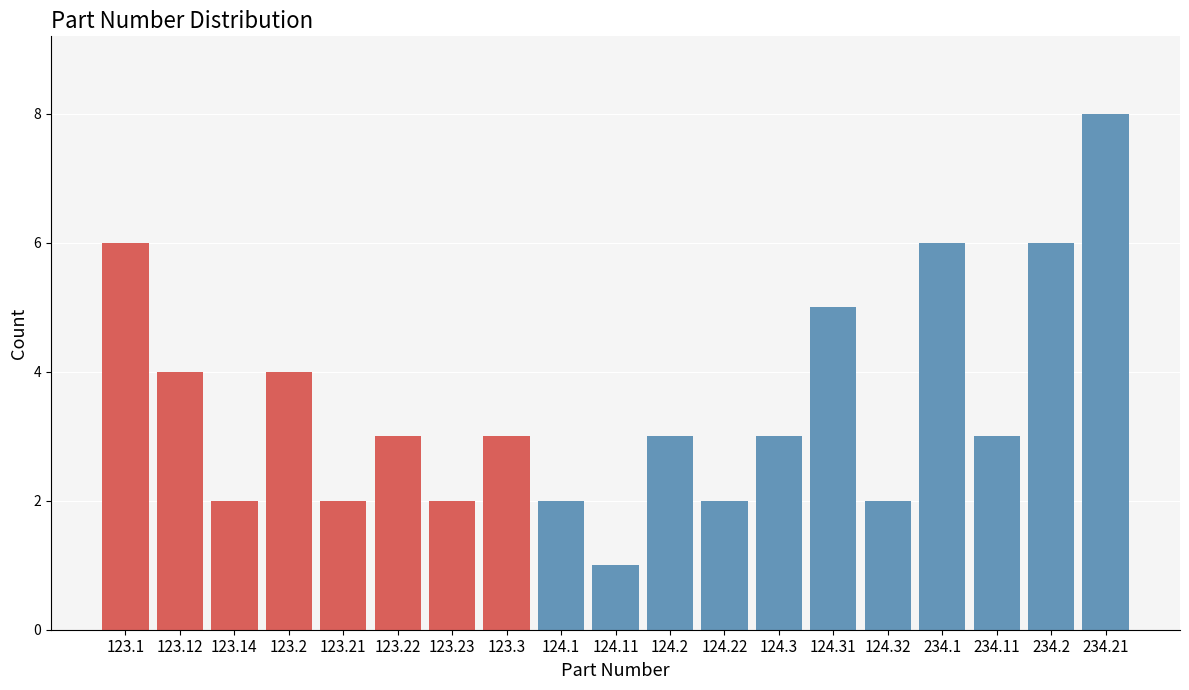

Reading right to left, list all the values displayed in this chart.

234.21=8	234.2=6	234.11=3	234.1=6	124.32=2	124.31=5	124.3=3	124.22=2	124.2=3	124.11=1	124.1=2	123.3=3	123.23=2	123.22=3	123.21=2	123.2=4	123.14=2	123.12=4	123.1=6